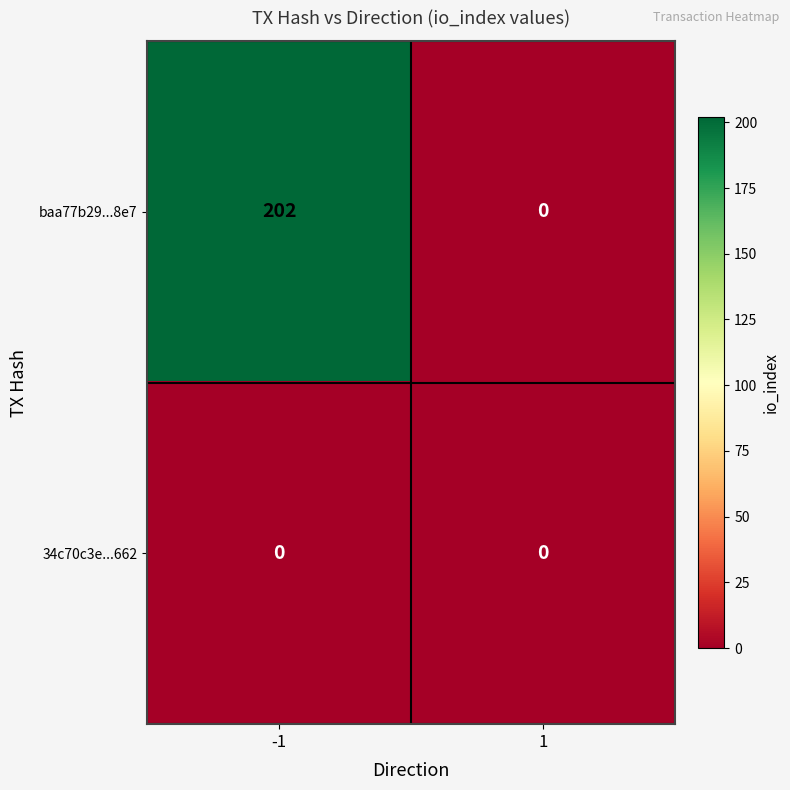

Reading left to right, list all the values displayed in this chart.

baa77b29...8e7: -1=202	1=0
34c70c3e...662: -1=0	1=0